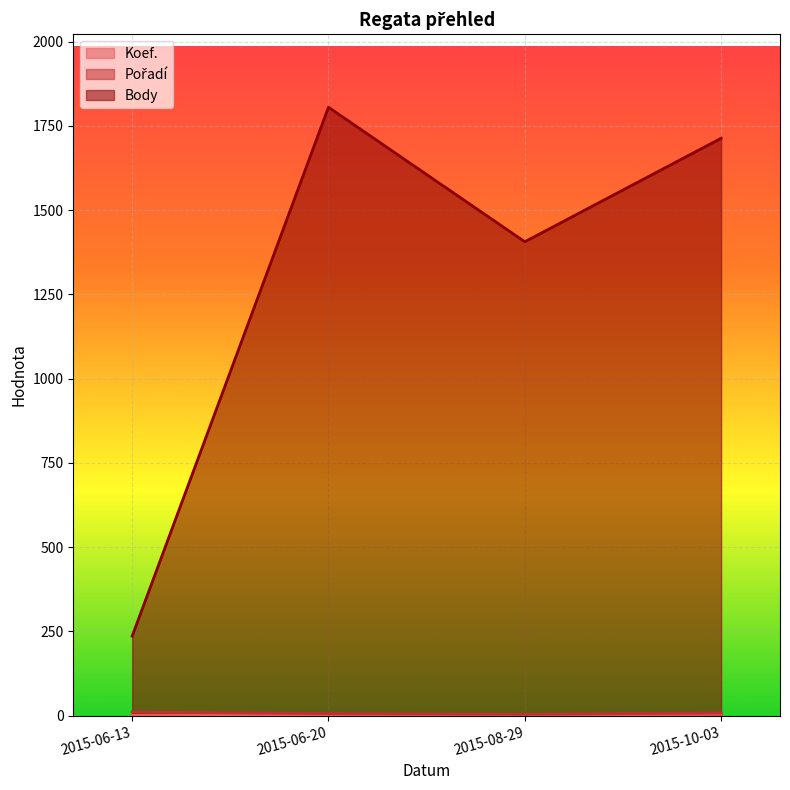

Where does the Koef. series first go above 3?

2015-10-03